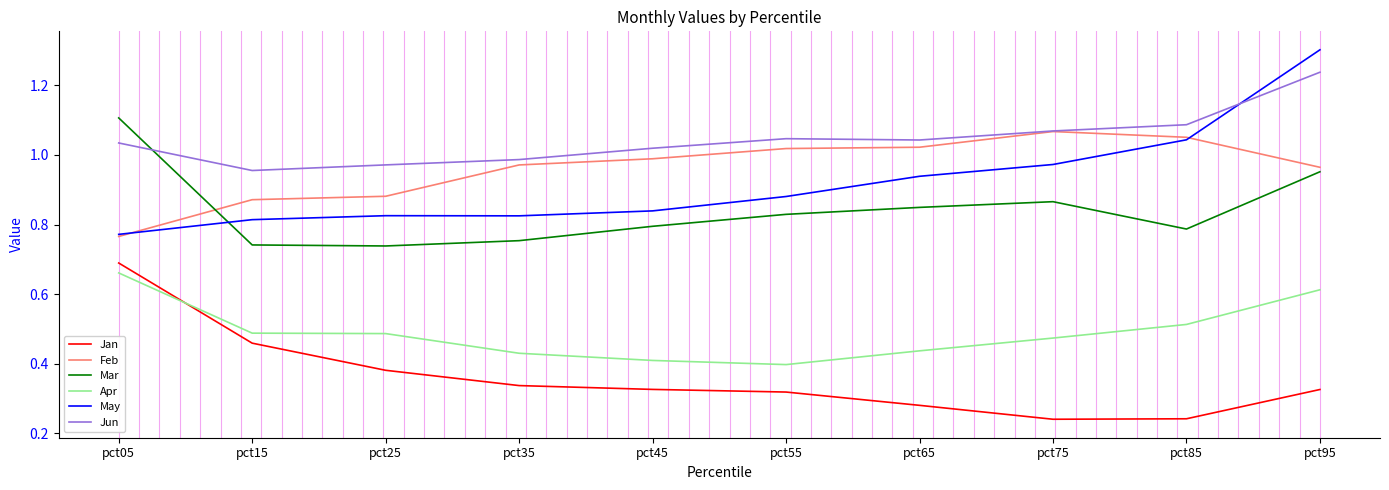

Which category has the highest value across all series?

pct95